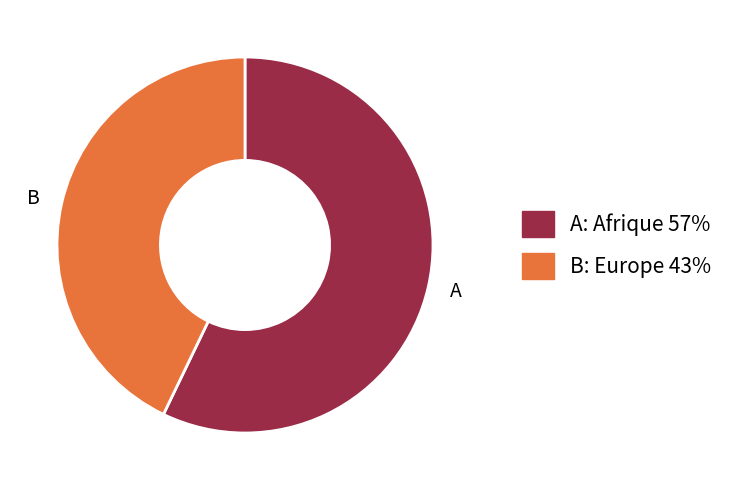

Which slice is the largest?

A